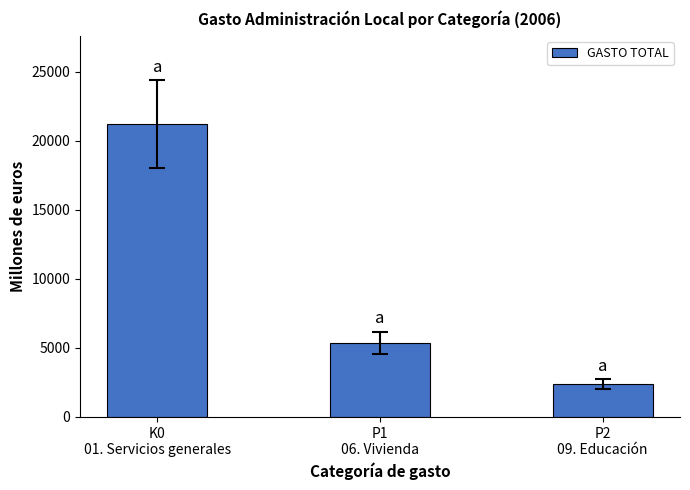

What is the average value?

9668